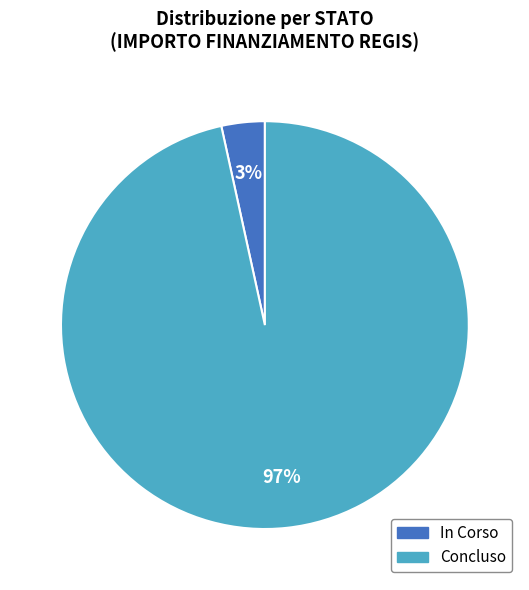

Is there any slice that represents more than half of the pie?

Yes